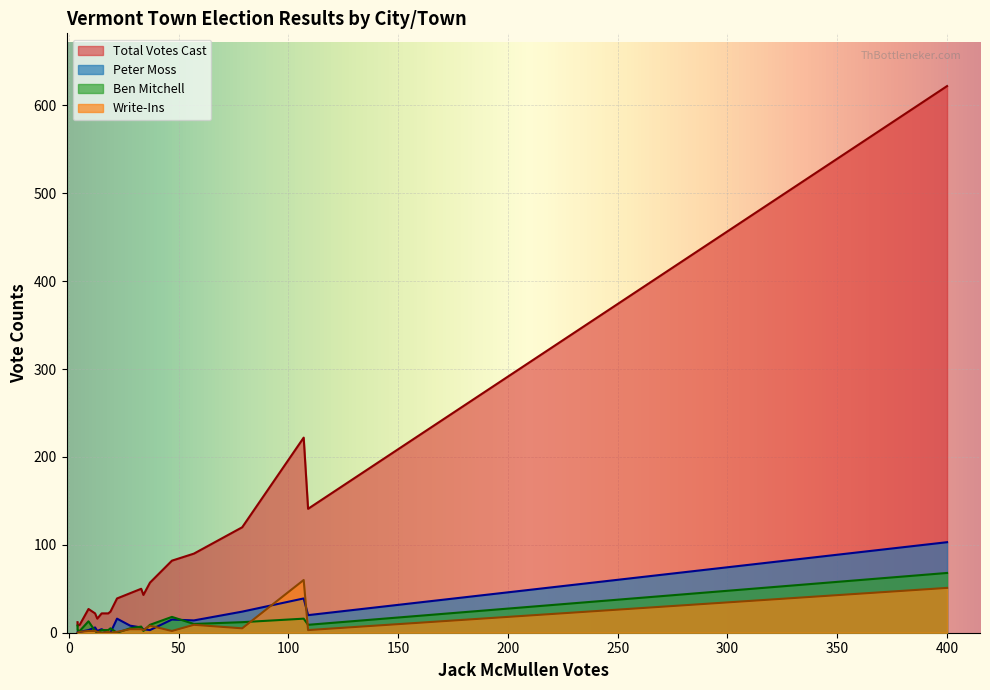

How many data points in Peter Moss are less than 6?

10